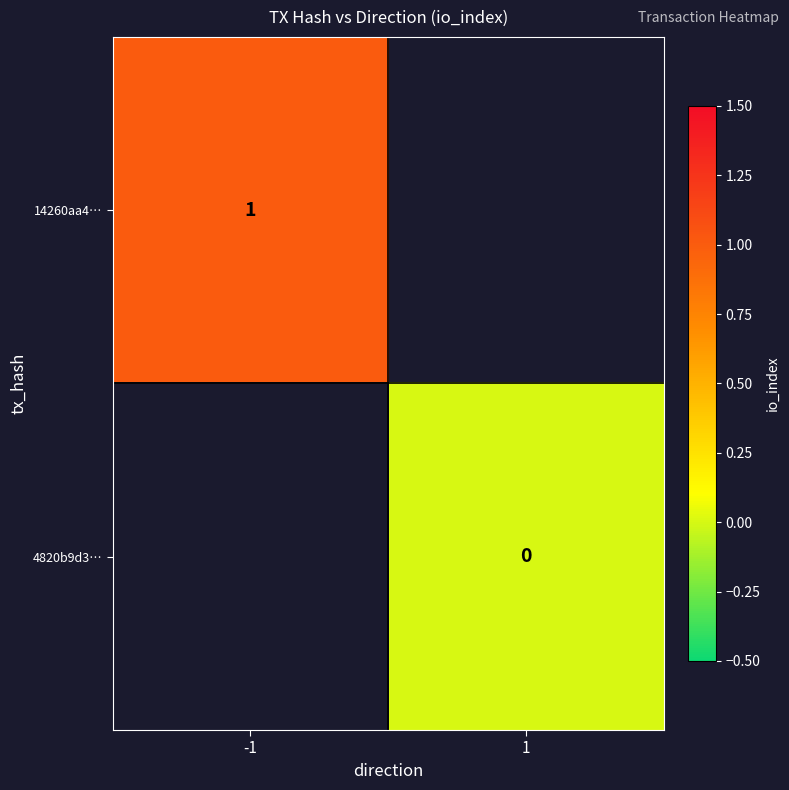

At how many categories does at least one series exceed 0?

1